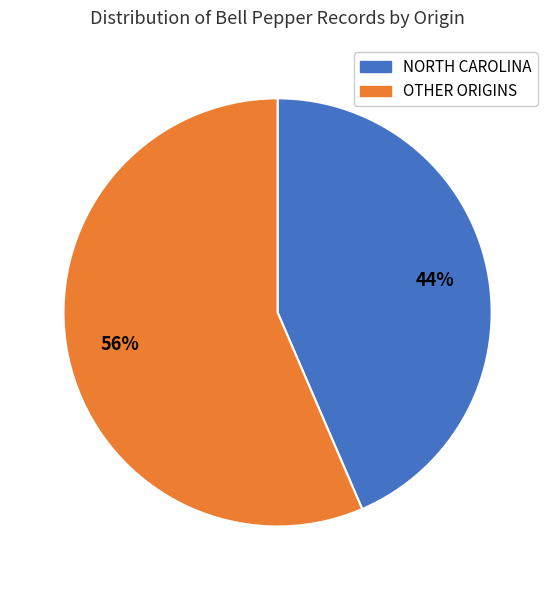

To the nearest percent, what is the average slice percentage?

50%